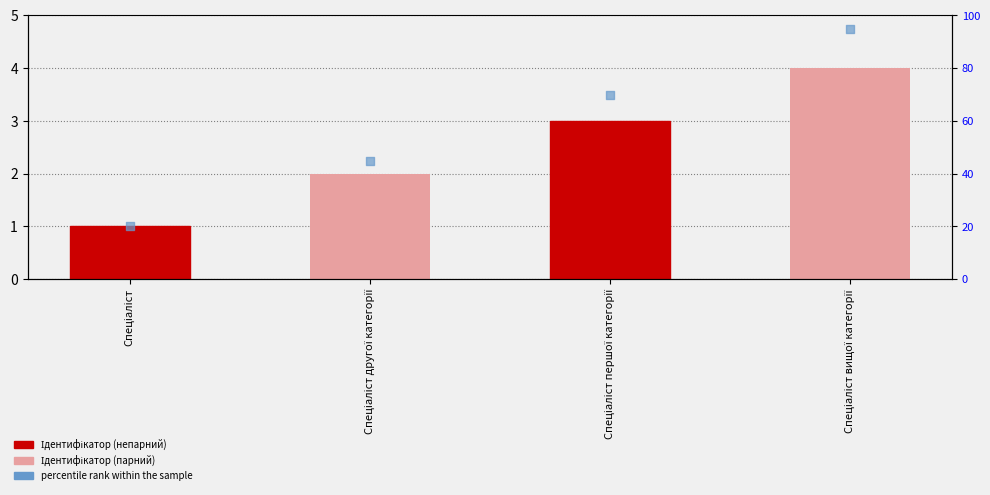

At how many categories does at least one series exceed 23?

3